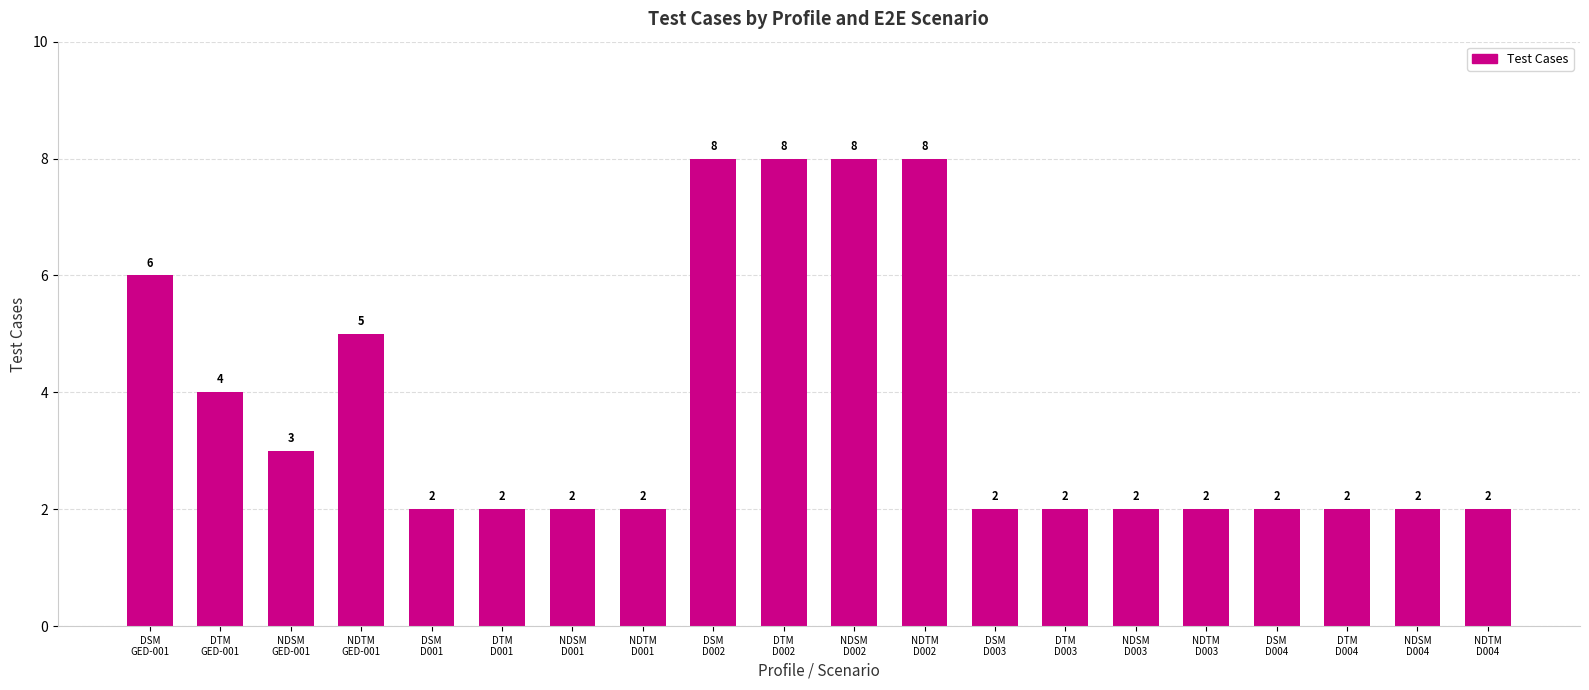

What is the minimum value shown in the chart?

2